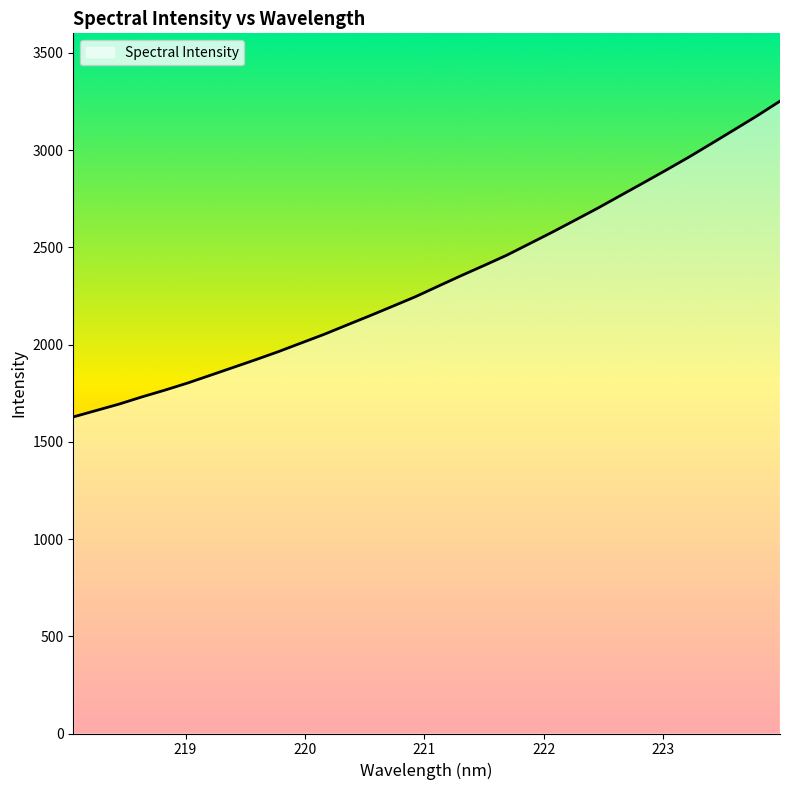

What is the sum of all values?

74619.3